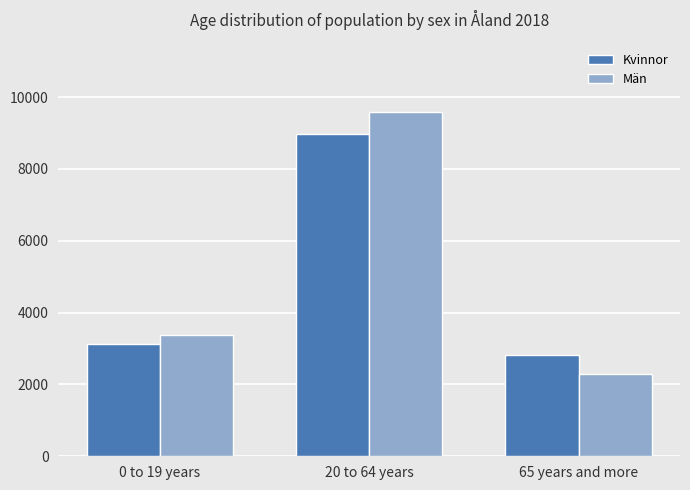

How many values in the Kvinnor series are below 3135?

1